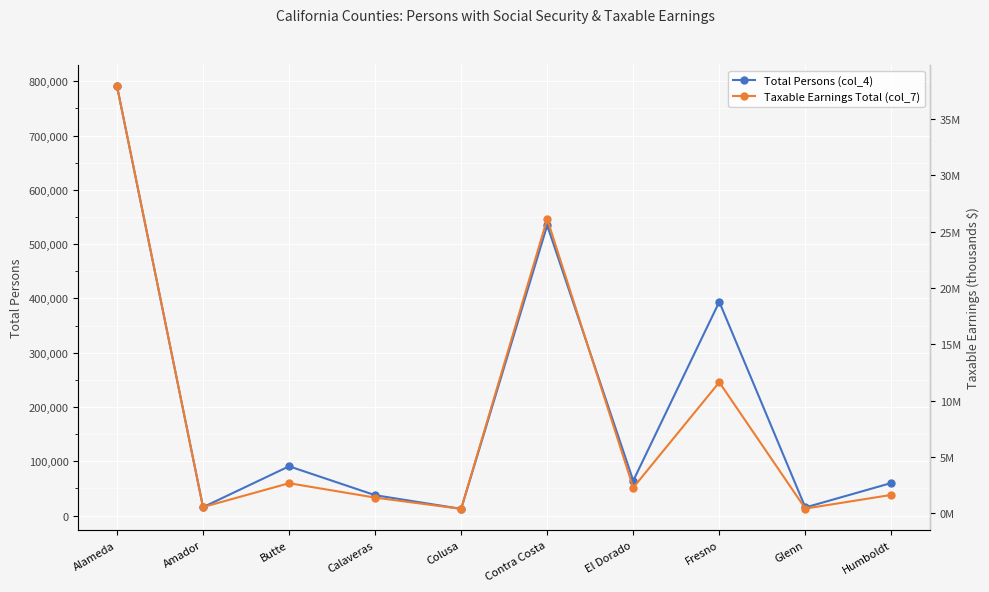

True or false: Taxable Earnings Total (col_7) and Total Persons (col_4) cross at least once.

False